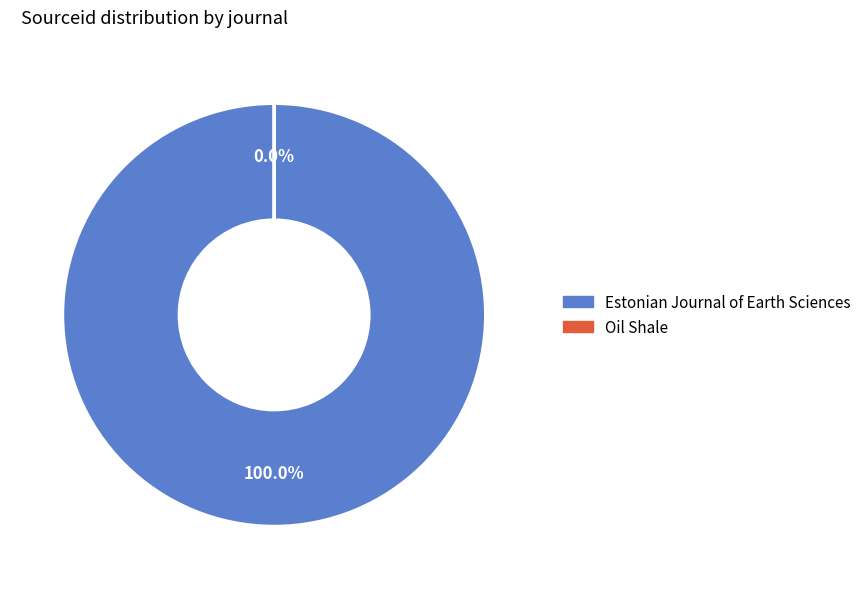

What is the change in value from Estonian Journal of Earth Sciences to Oil Shale?

-6000178312